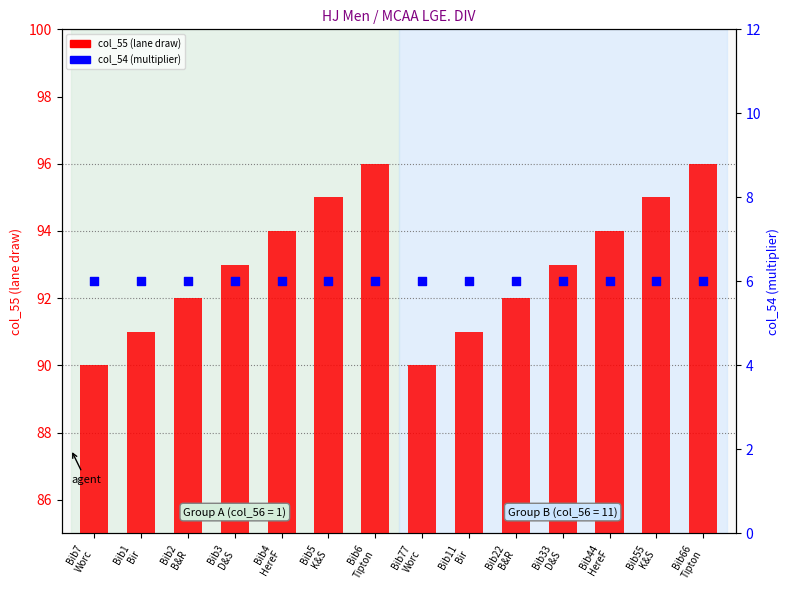

Which series has the largest Y range (max minus min)?

col_55 (lane draw)